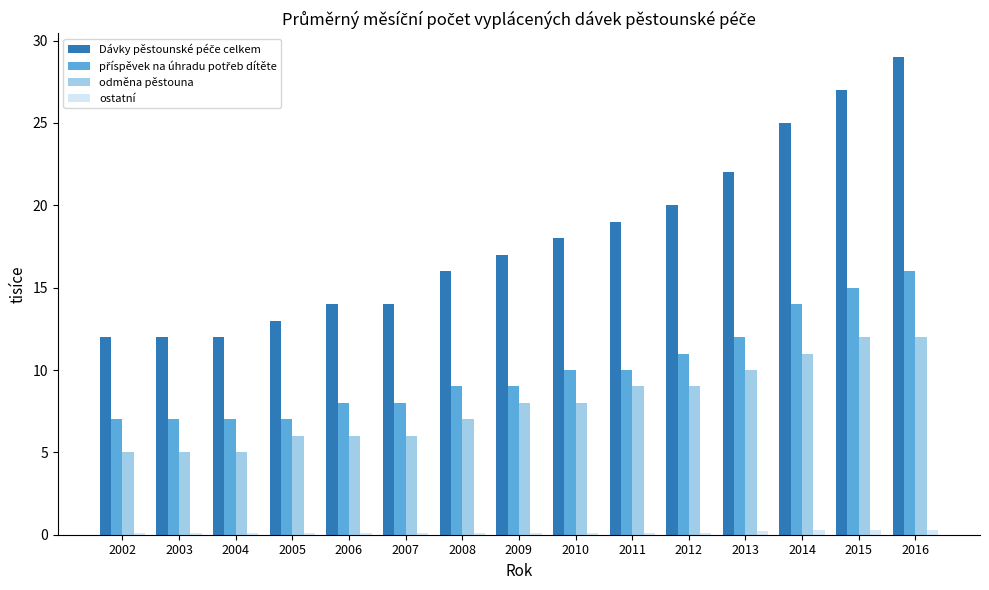

What is the difference between the second highest and second lowest values in the odměna pěstouna series?

7.0